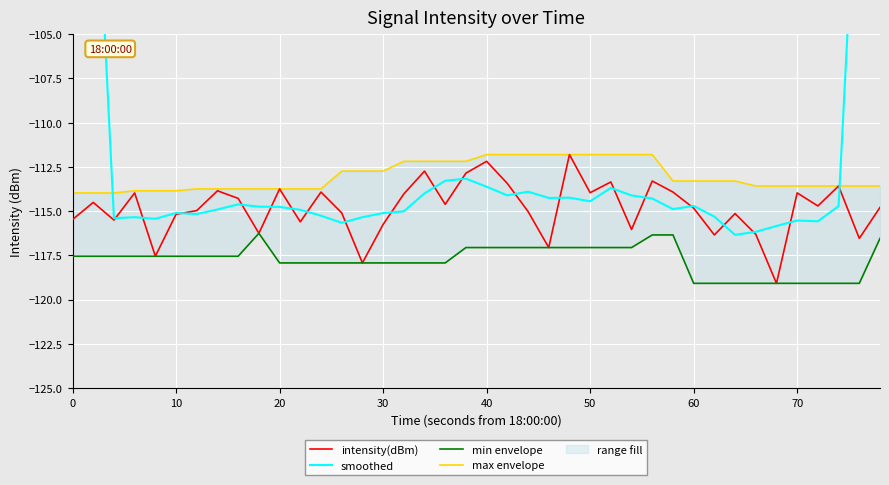

How many values in the min envelope series exceed -117?

4